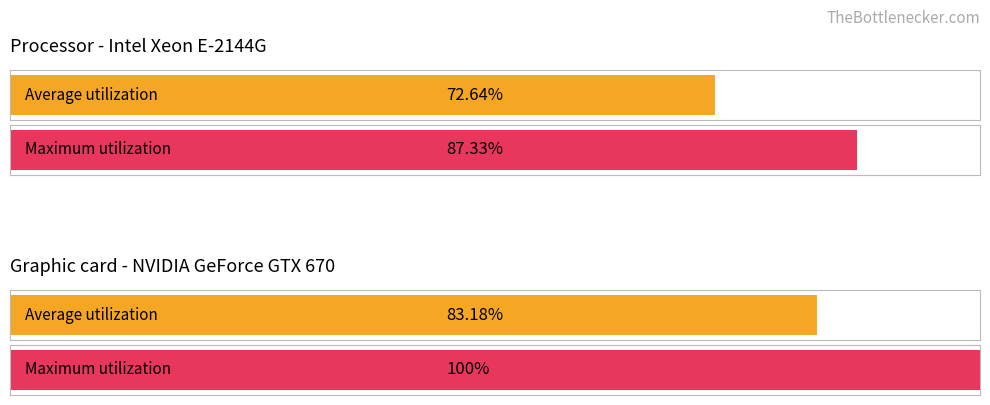

Does the chart contain any negative values?

No